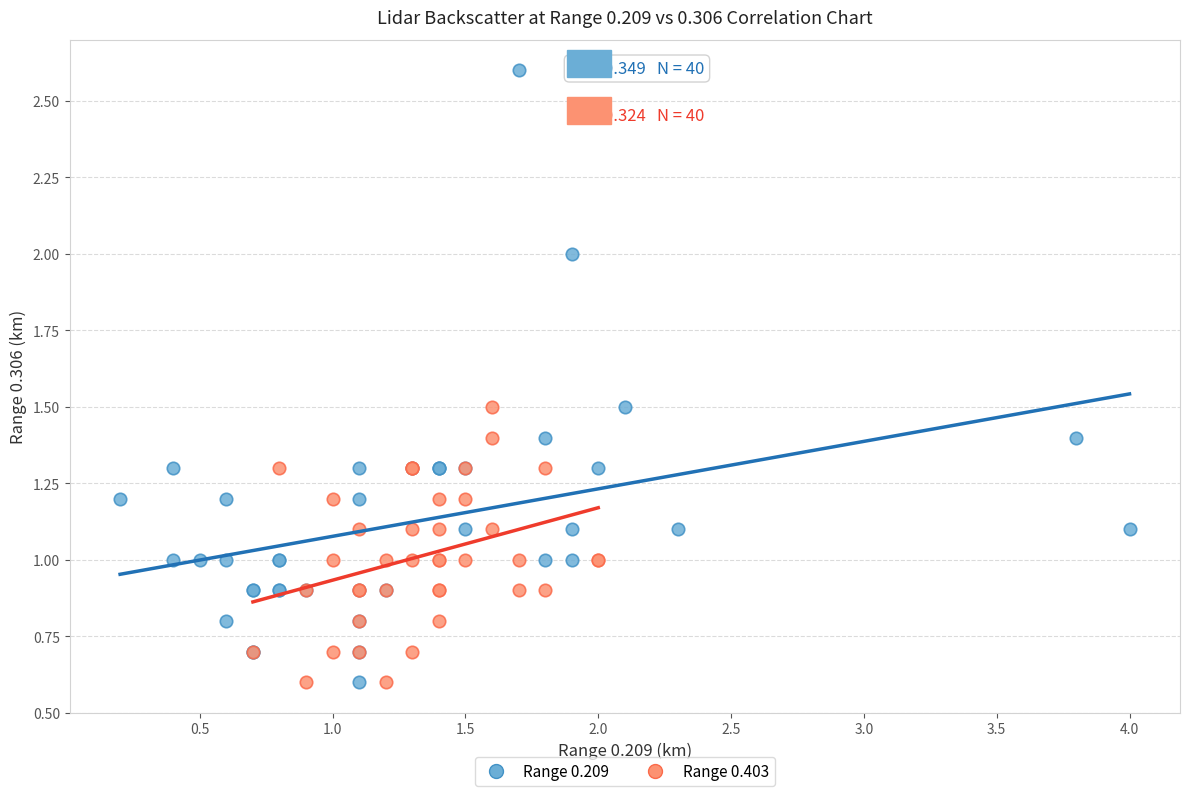

Which series reaches the maximum Y coordinate?

Range 0.209